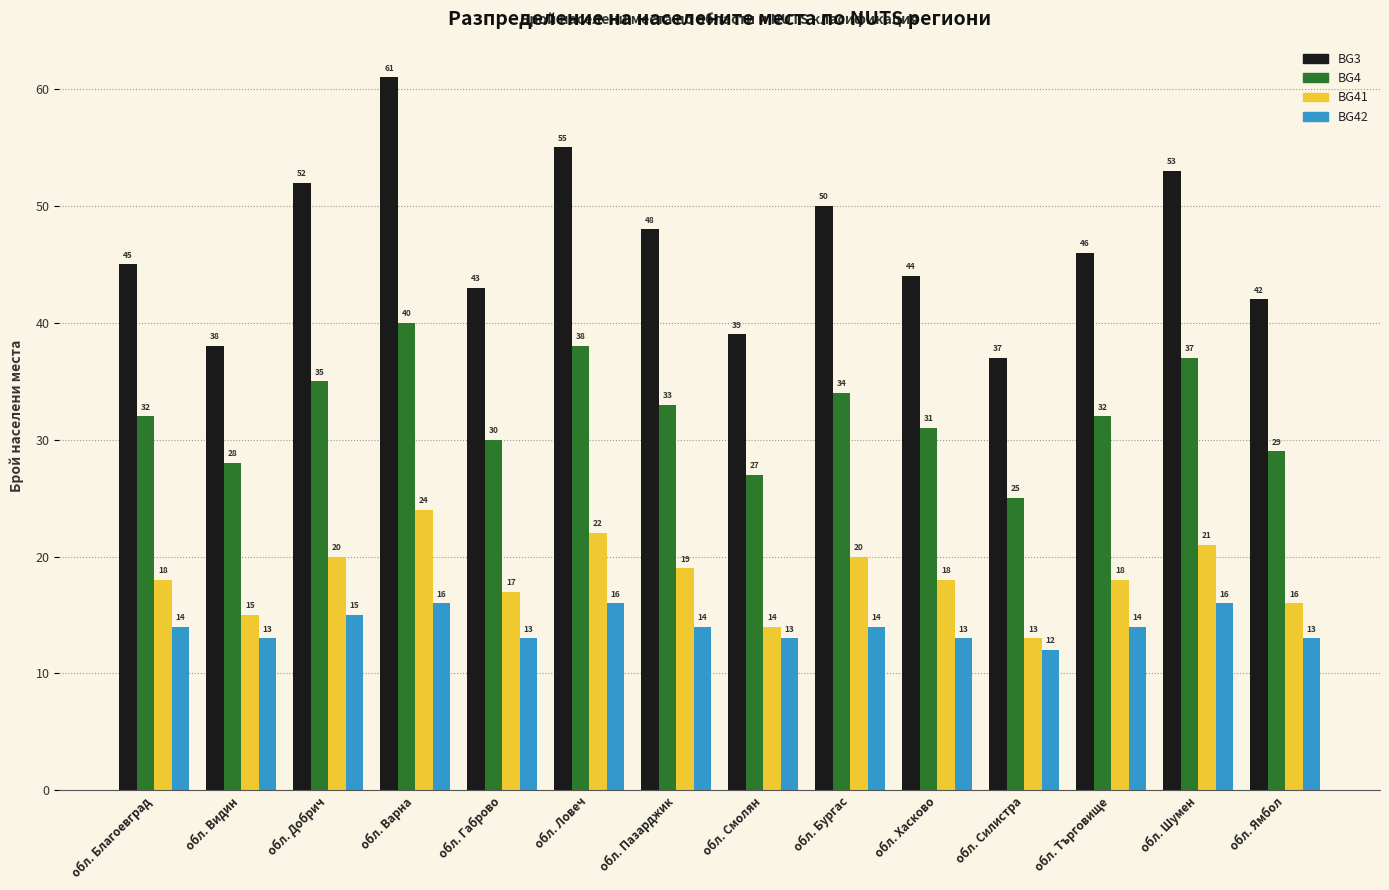

Reading left to right, transcribe all the data shown in this chart.

BG3: 45	38	52	61	43	55	48	39	50	44	37	46	53	42
BG4: 32	28	35	40	30	38	33	27	34	31	25	32	37	29
BG41: 18	15	20	24	17	22	19	14	20	18	13	18	21	16
BG42: 14	13	15	16	13	16	14	13	14	13	12	14	16	13